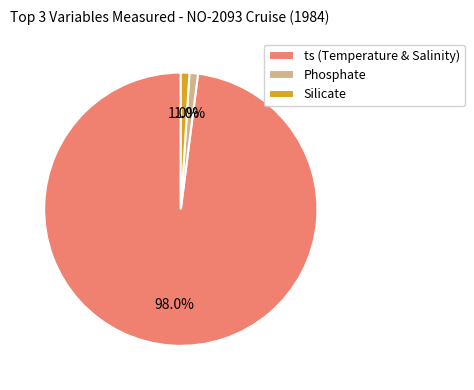

What is the total percentage of Phosphate and ts (Temperature & Salinity)?

99.0%